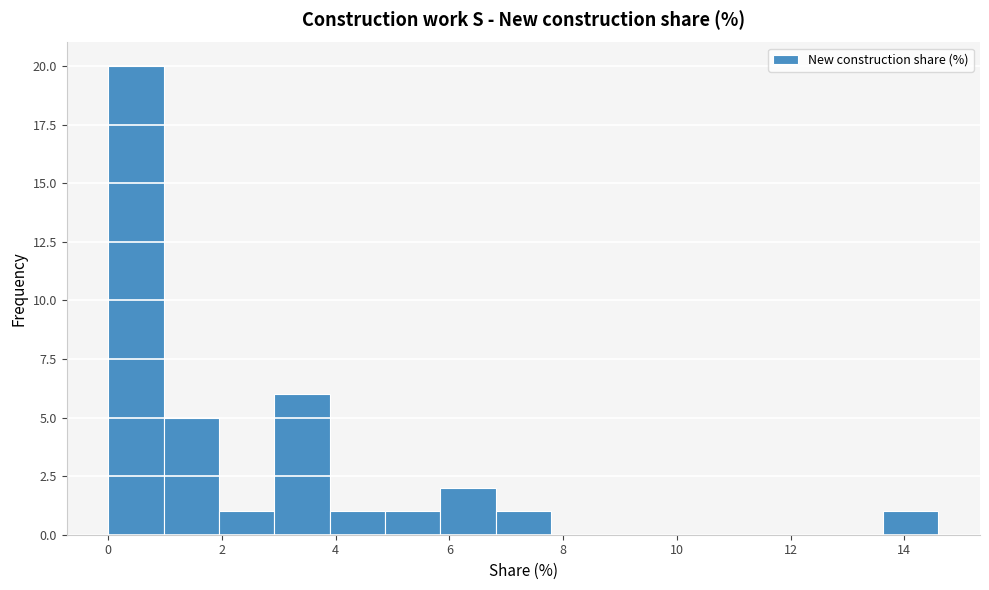

Reading left to right, list every bar in this chart as the range it spans on the x-axis followed by its height. Neither the bar edges nor the heights are printed on the chart, so give them approximately, as read against the axes.

0.0 to 1.0: 20
1.0 to 2.0: 5
2.0 to 3.0: 1
3.0 to 3.8: 6
3.8 to 4.8: 1
4.8 to 5.8: 1
5.8 to 6.8: 2
6.8 to 7.8: 1
7.8 to 8.8: 0
8.8 to 9.8: 0
9.8 to 10.8: 0
10.8 to 11.6: 0
11.6 to 12.6: 0
12.6 to 13.6: 0
13.6 to 14.6: 1